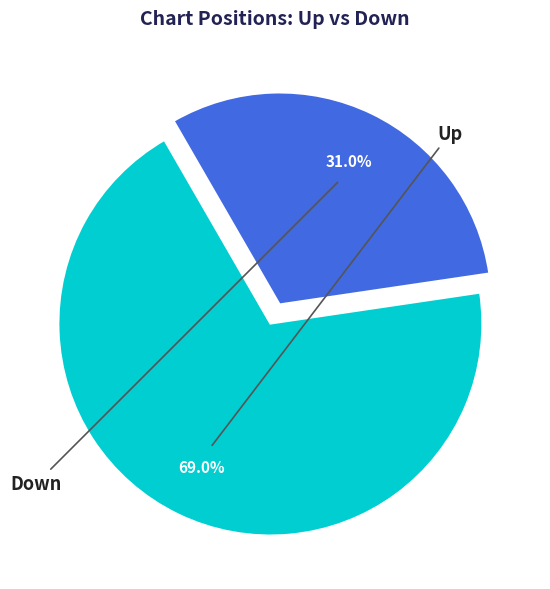

How many slices are in this pie chart?

2